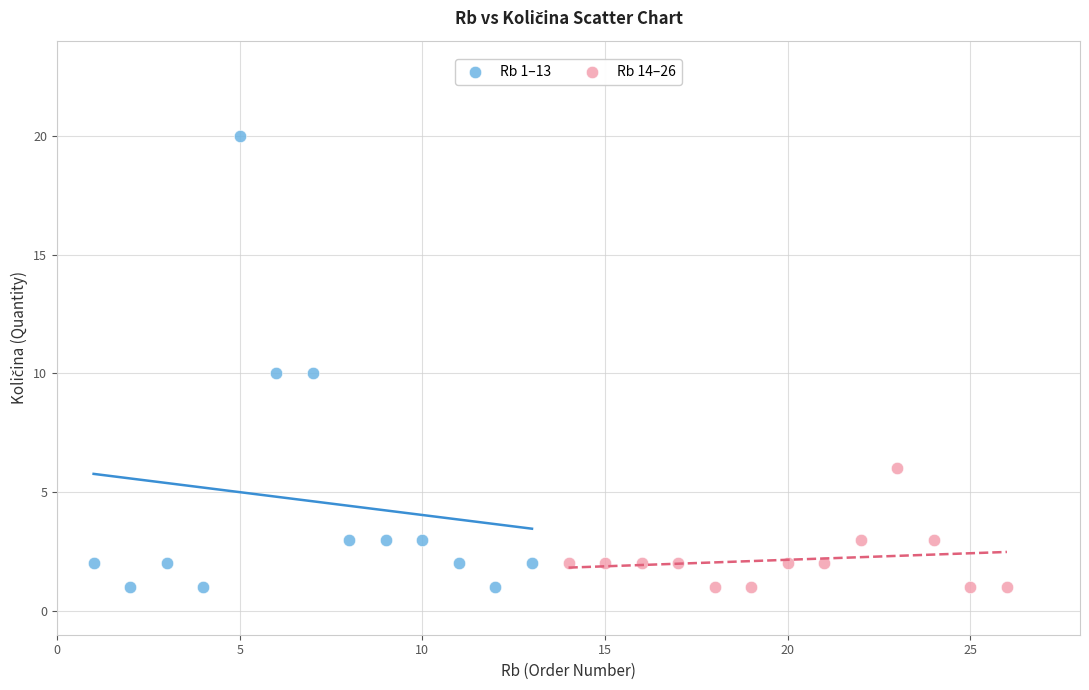

Which series has the largest Y range (max minus min)?

Rb 1–13